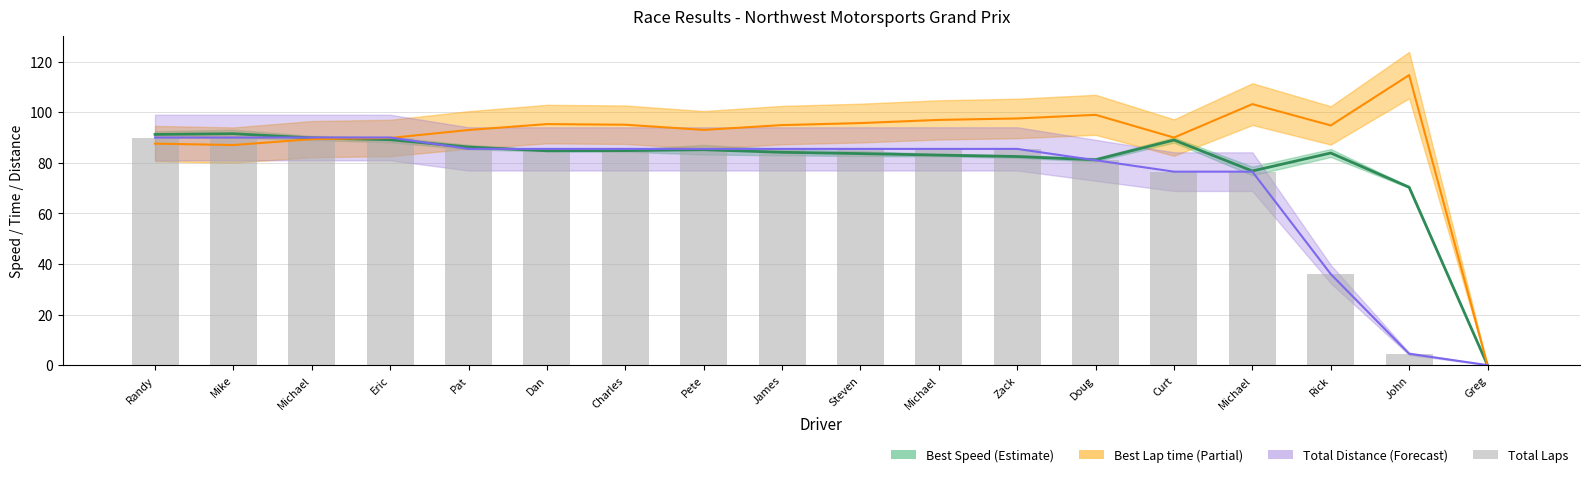

Reading left to right, transcribe all the data shown in this chart.

Mean Speed (Estimate): Randy=91.2	Mike=91.5	Michael=89.8	Eric=89.1	Pat=86.2	Dan=84.7	Charles=84.8	Pete=85.2	James=84.2	Steven=83.6	Michael=83.0	Zack=82.5	Doug=81.2	Curt=89.0	Michael=76.8	Rick=83.9	John=70.3	Greg=0.0
Best Lap time: Randy=87.6	Mike=87.0	Michael=89.4	Eric=89.8	Pat=93.0	Dan=95.3	Charles=95.1	Pete=93.0	James=94.9	Steven=95.7	Michael=97.0	Zack=97.5	Doug=99.0	Curt=90.0	Michael=103.2	Rick=94.8	John=114.7	Greg=0.0
Total Distance: Randy=90.0	Mike=90.0	Michael=90.0	Eric=90.0	Pat=85.5	Dan=85.5	Charles=85.5	Pete=85.5	James=85.5	Steven=85.5	Michael=85.5	Zack=85.5	Doug=81.0	Curt=76.5	Michael=76.5	Rick=36.0	John=4.5	Greg=0.0
Total Laps (scaled): Randy=90.0	Mike=90.0	Michael=90.0	Eric=90.0	Pat=85.5	Dan=85.5	Charles=85.5	Pete=85.5	James=85.5	Steven=85.5	Michael=85.5	Zack=85.5	Doug=81.0	Curt=76.5	Michael=76.5	Rick=36.0	John=4.5	Greg=0.0